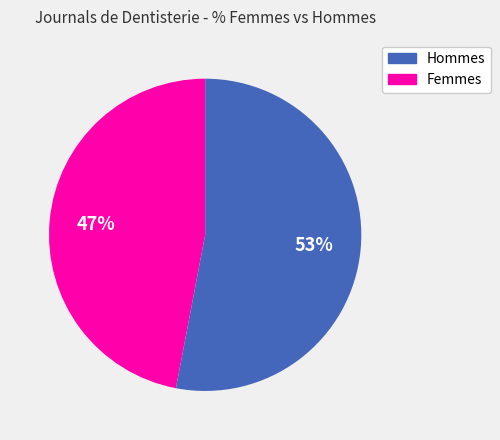

How many slices are in this pie chart?

2